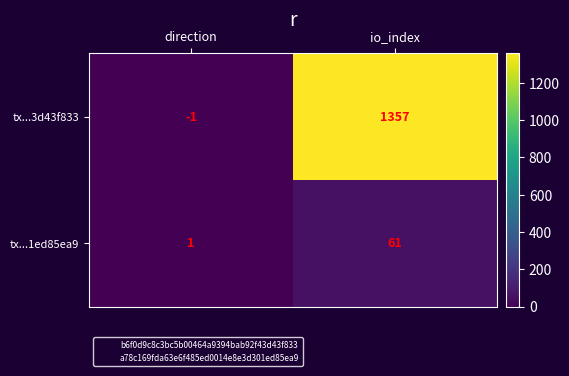

At which category is the sum across all series the highest?

io_index